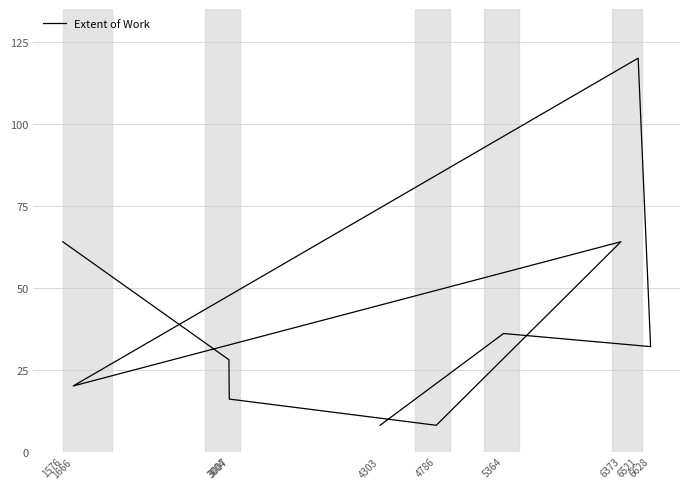

Is this an area chart (filled region under the line)?

No